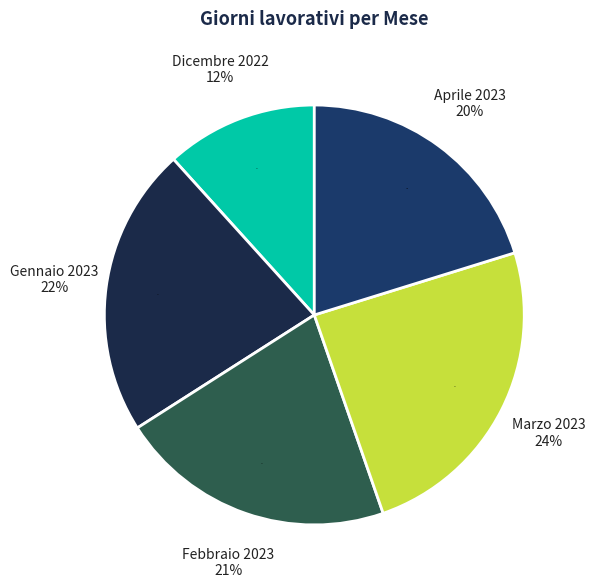

To the nearest percent, what portion does Dicembre 2022 represent?

12%